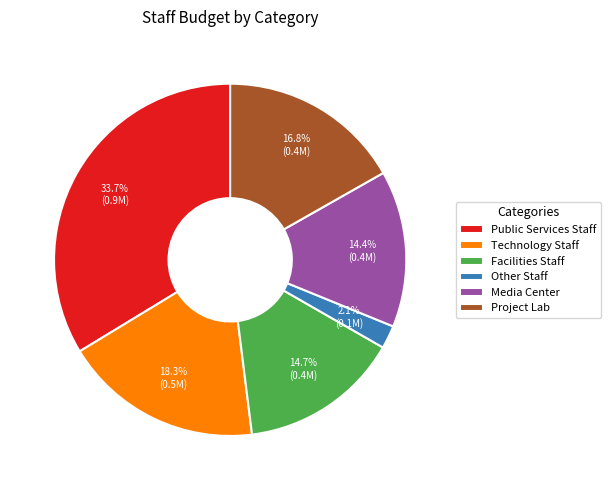

Does Public Services Staff account for over 50% of the chart?

No